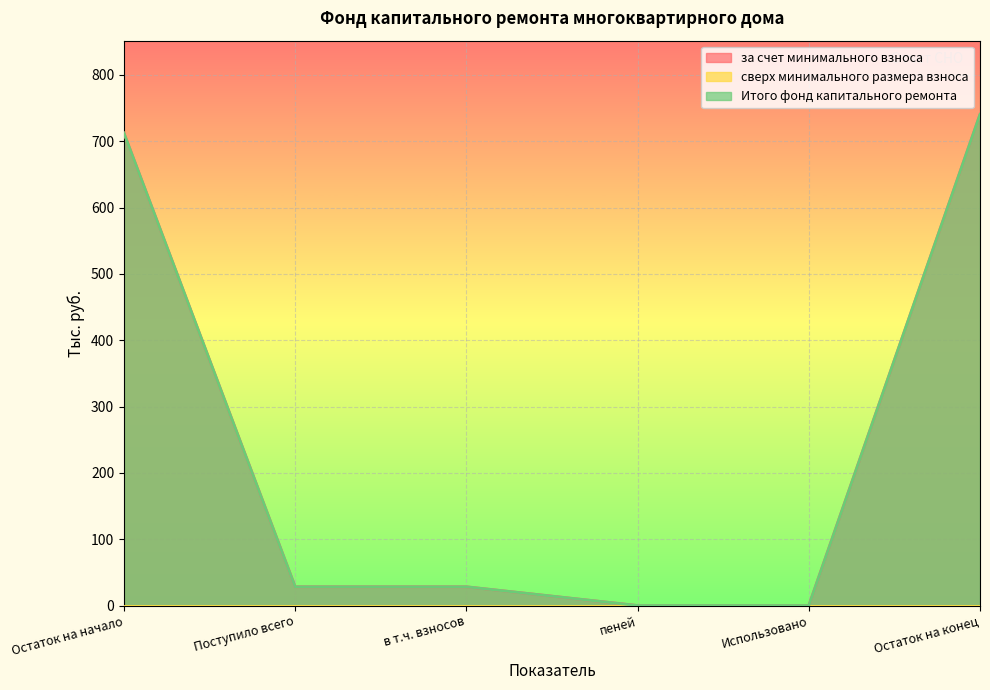

Reading left to right, extract all data points from this chart.

за счет минимального взноса: Остаток на начало=712.2	Поступило всего=28.3	в т.ч. взносов=28.3	пеней=0.0	Использовано=0.0	Остаток на конец=740.5
Итого фонд капитального ремонта: Остаток на начало=712.2	Поступило всего=28.3	в т.ч. взносов=28.3	пеней=0.0	Использовано=0.0	Остаток на конец=740.5